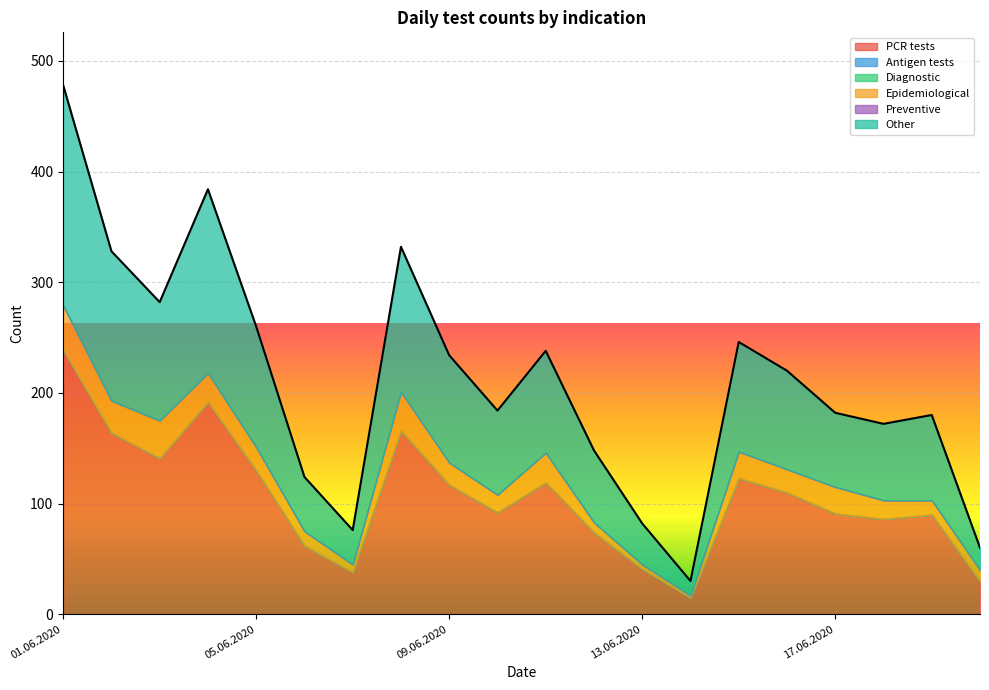

What is the average value of the PCR tests series?

106